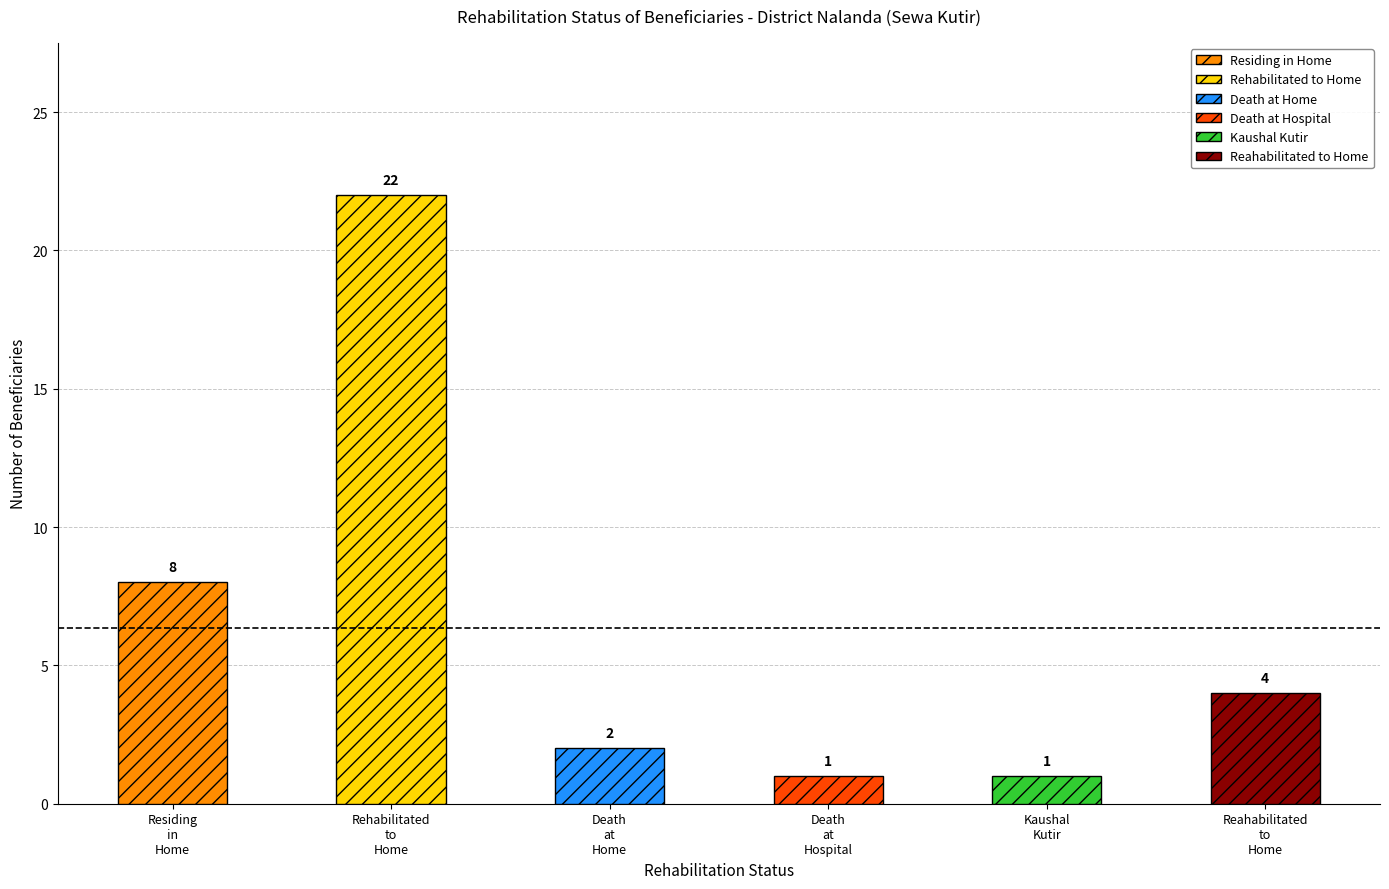

Which category has the lowest value across all series?

Death at Hospital